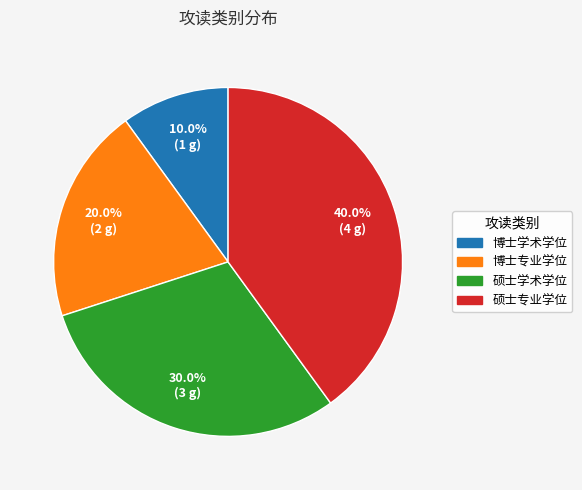

What percentage is the 博士学术学位 slice, to the nearest percent?

10%